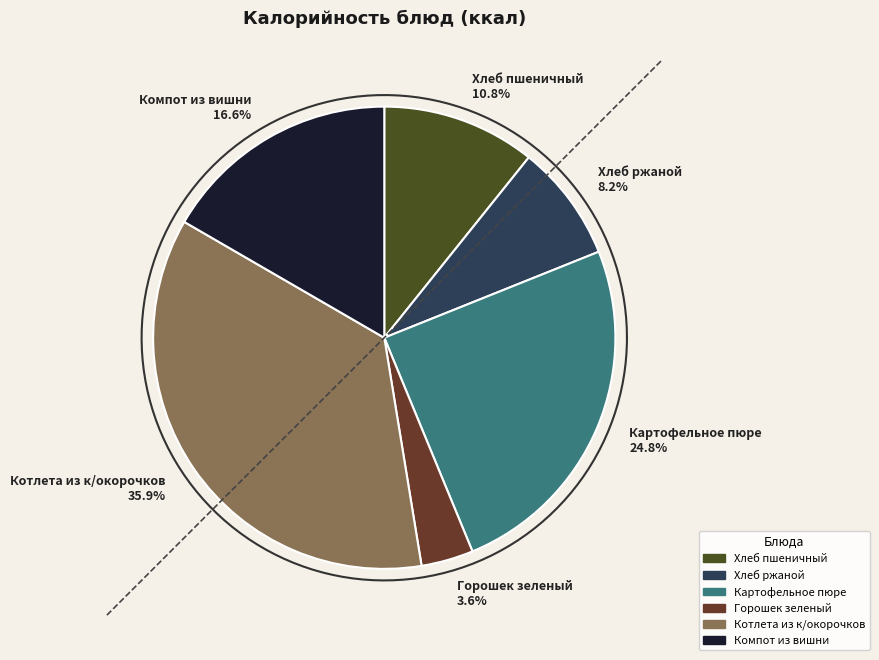

How many slices are in this pie chart?

6